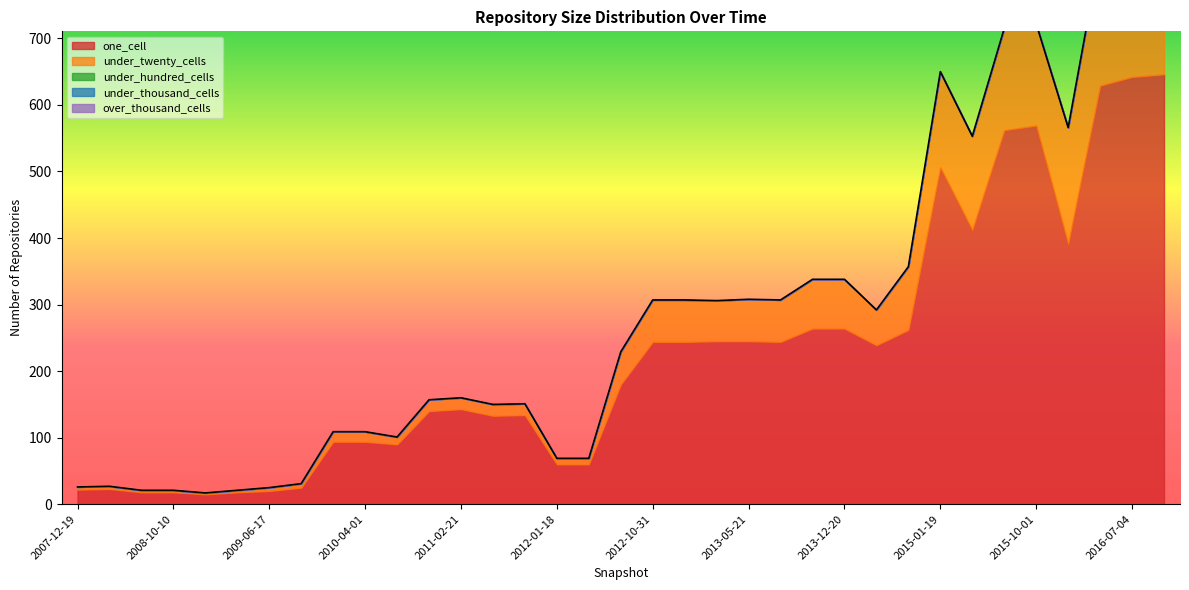

Which label corresponds to the smallest value in the chart?

2007-12-19